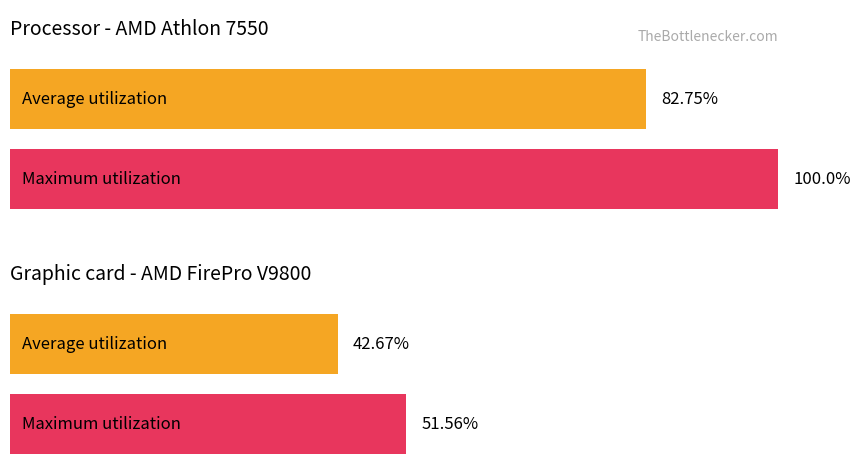

What is the average value of the Maximum utilization series?

75.8